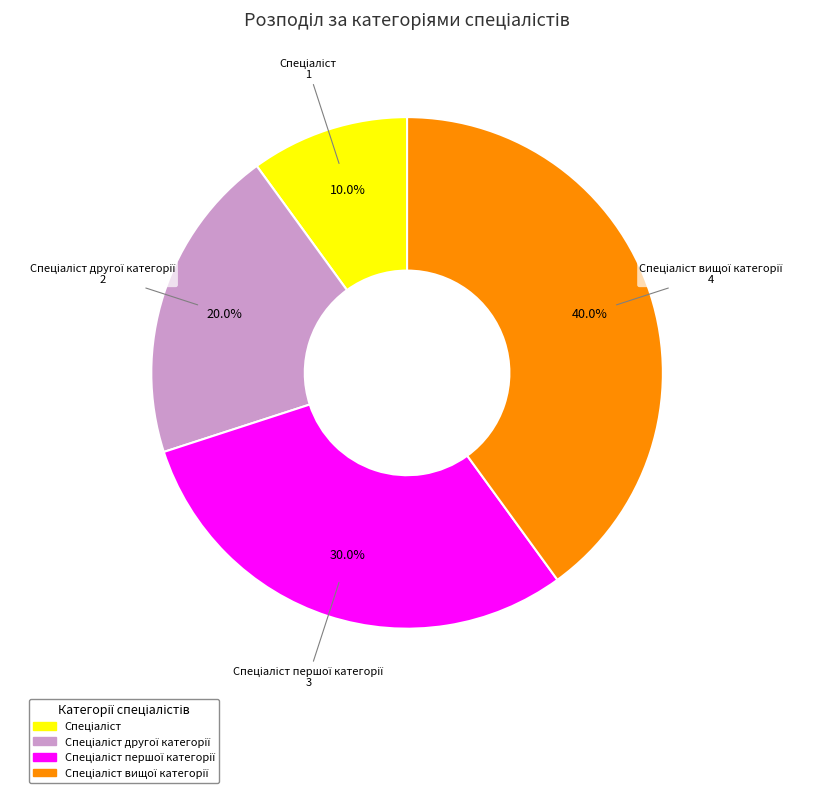

Does any single category account for the majority?

No